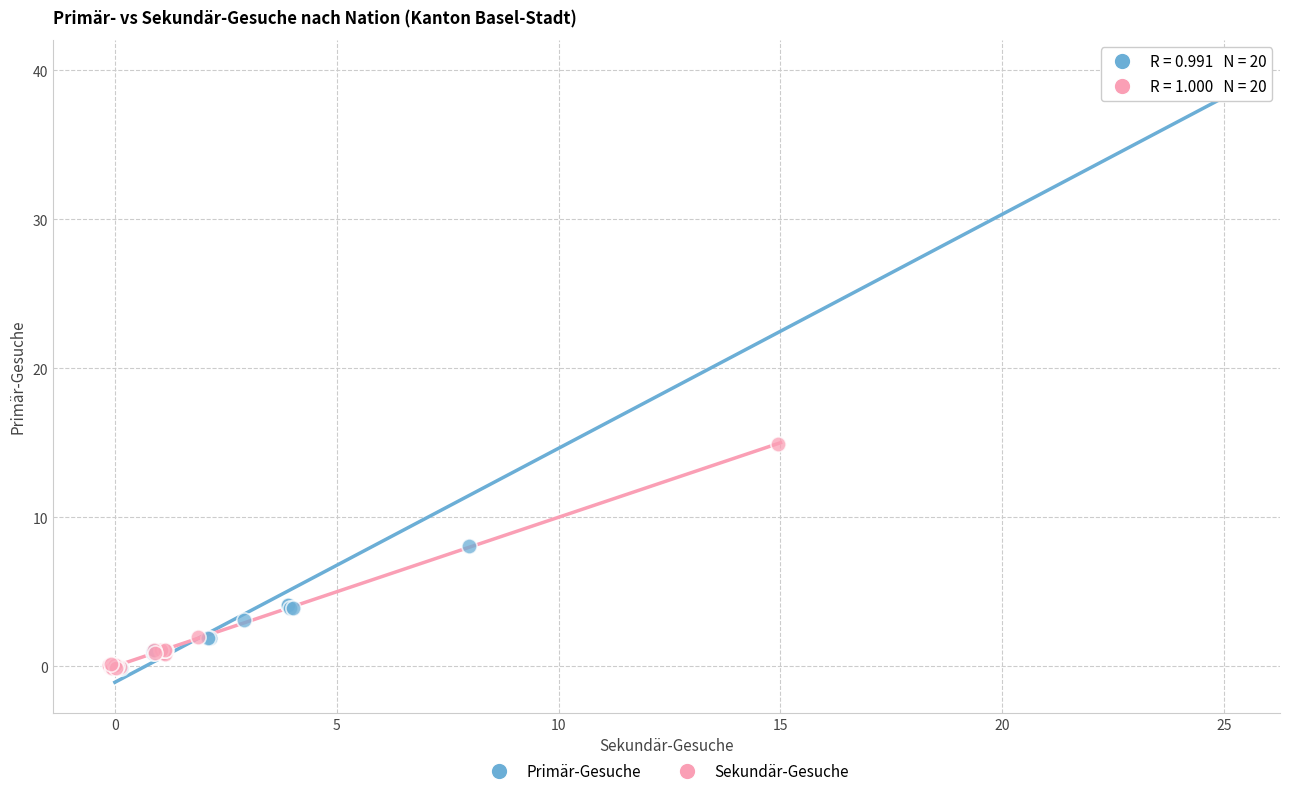

Which series has the largest Y range (max minus min)?

Primär-Gesuche